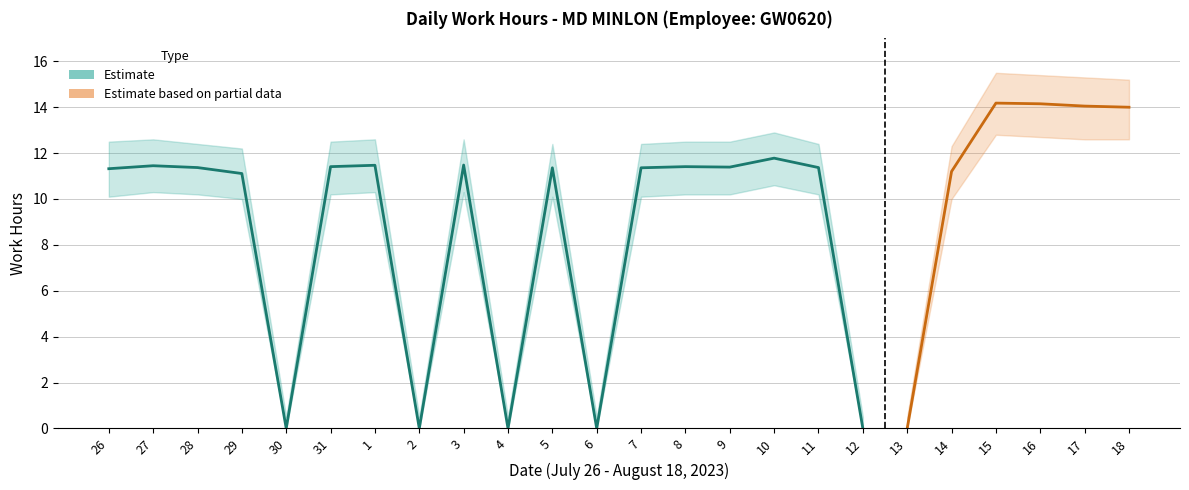

The value of Upper Band at 31 is 18.8. True or false?

False